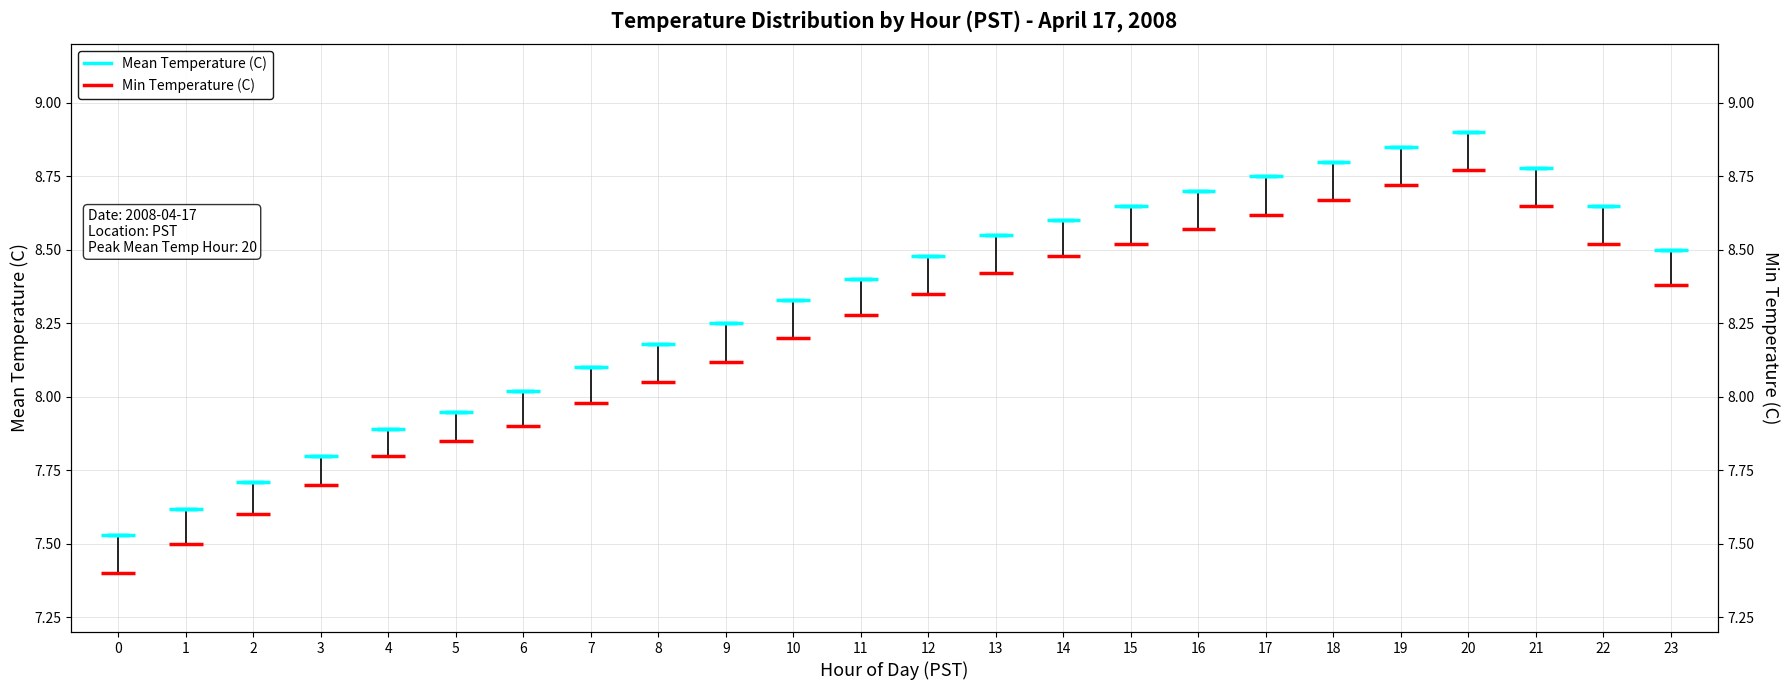

What is the maximum value shown in the chart?

8.9